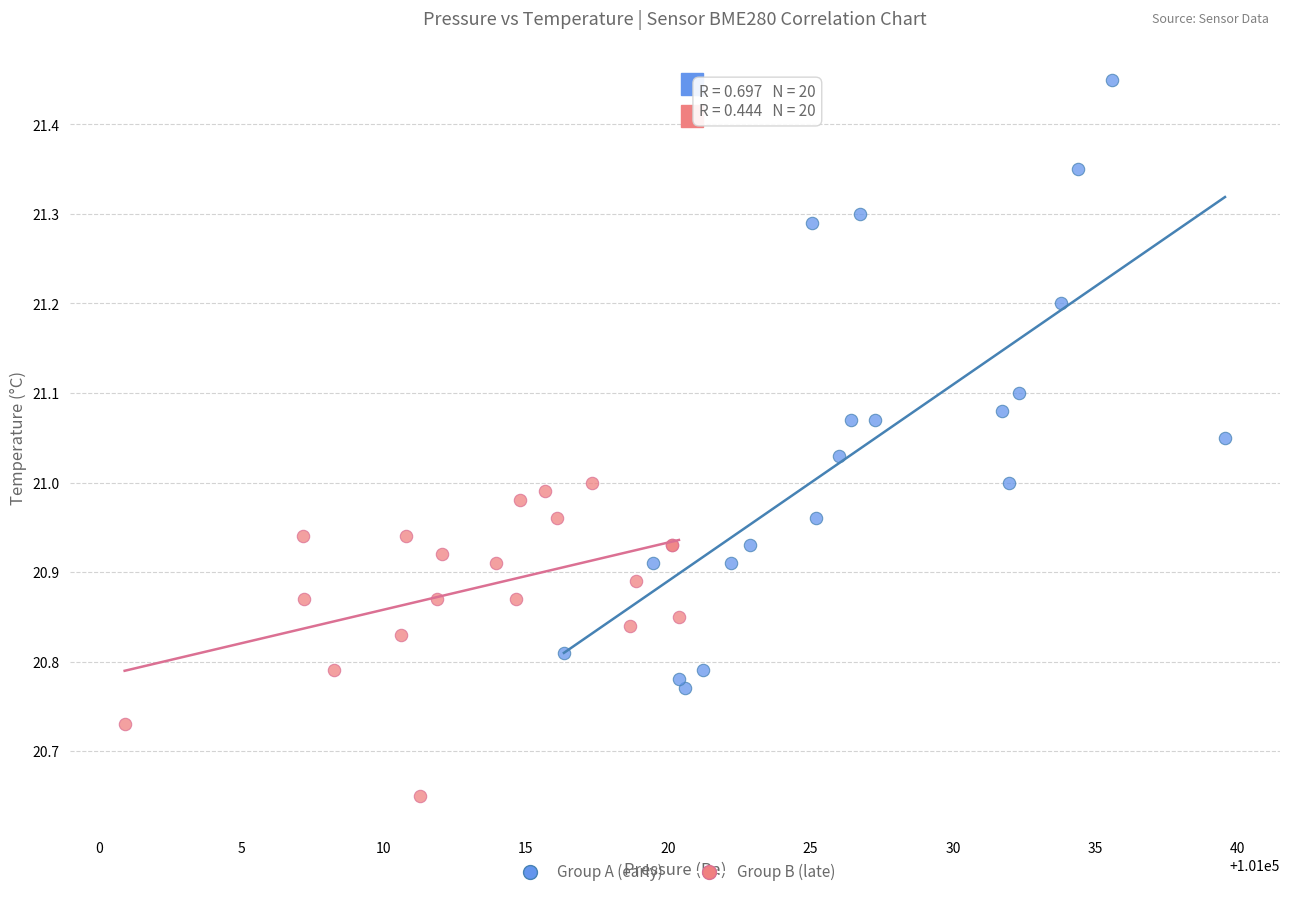

Which series reaches the minimum Y coordinate?

Group B (late)